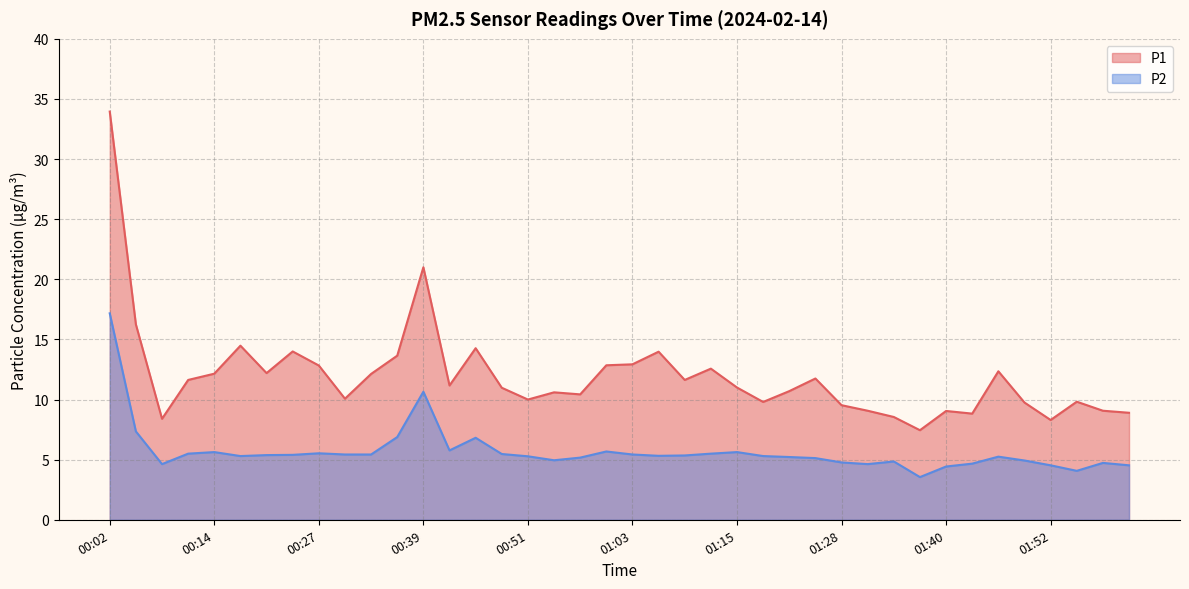

In P2, how many points are lower than both neighbors (excluding endpoints)?

8